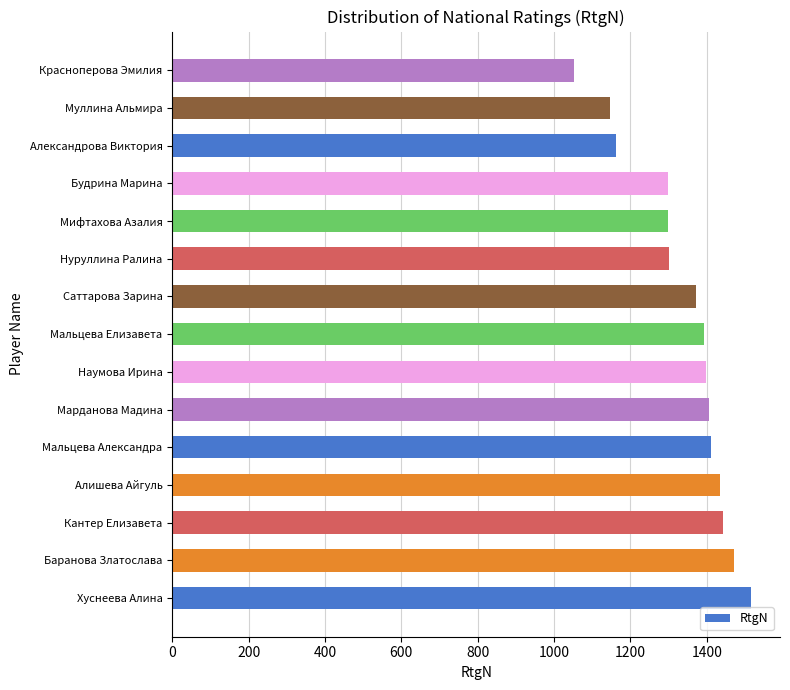

Is it true that the value at Алишева Айгуль is 2205?

False